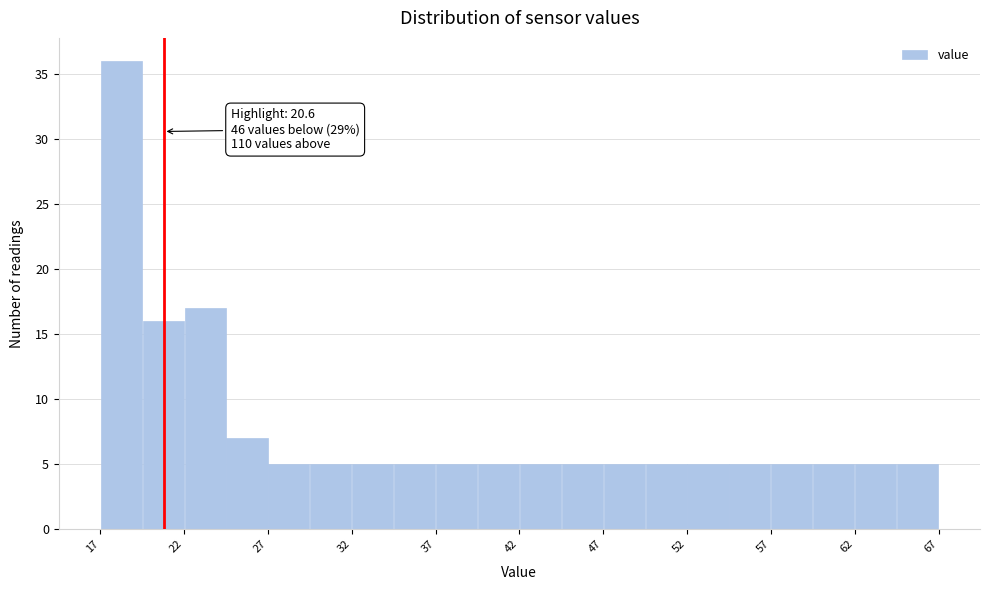

Around what value on the x-axis is the tallest bar? Give the approximate position of its centre, as read against the axis.

18